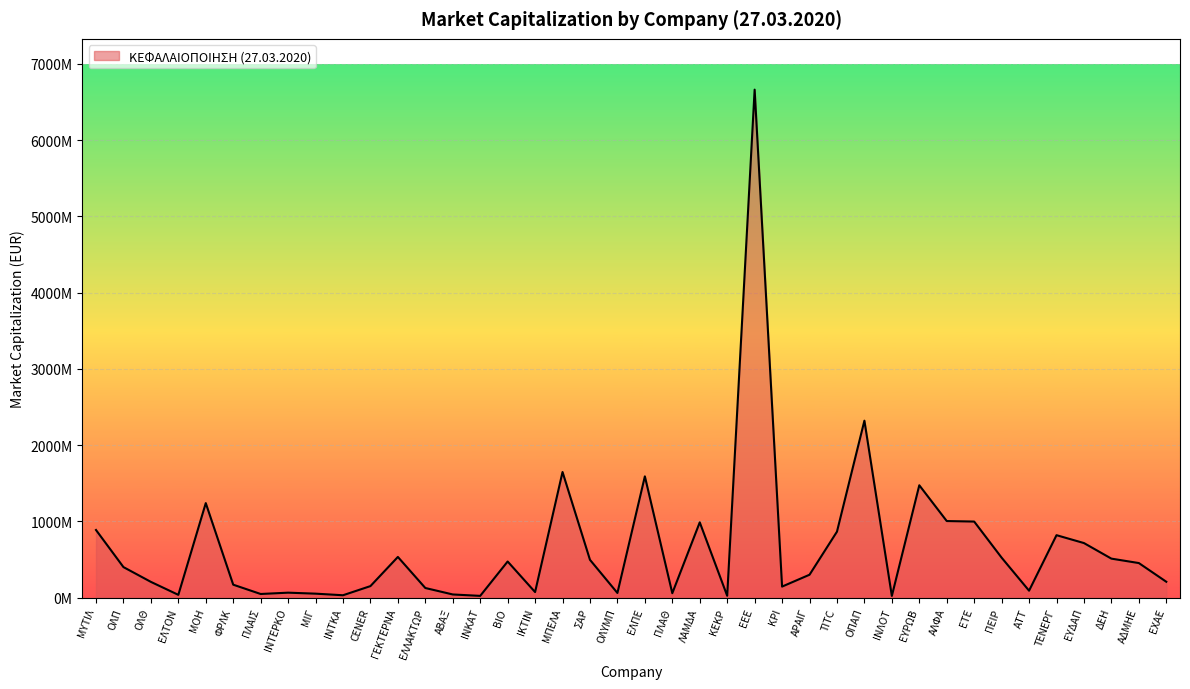

Which has a higher value, ΕΛΤΟΝ or ΙΝΚΑΤ?

ΕΛΤΟΝ